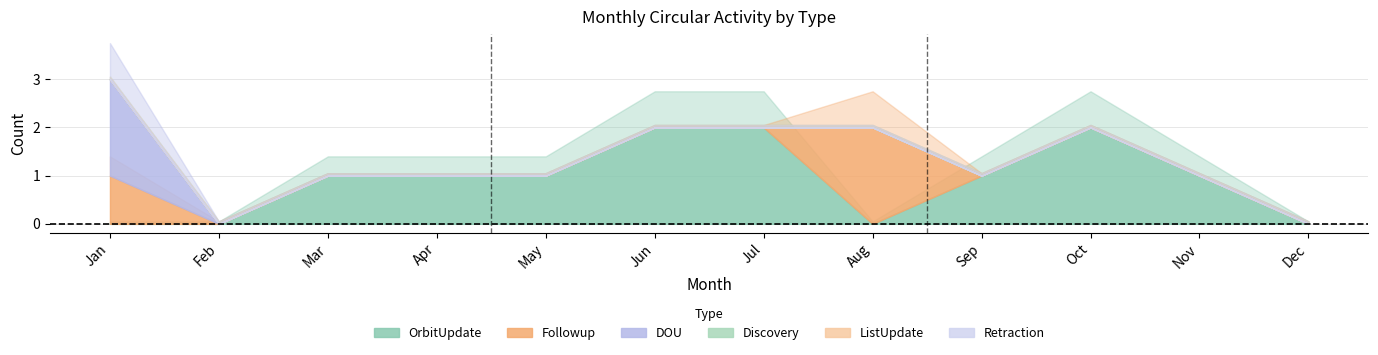

What is the difference between the maximum and minimum values in the OrbitUpdate series?

2